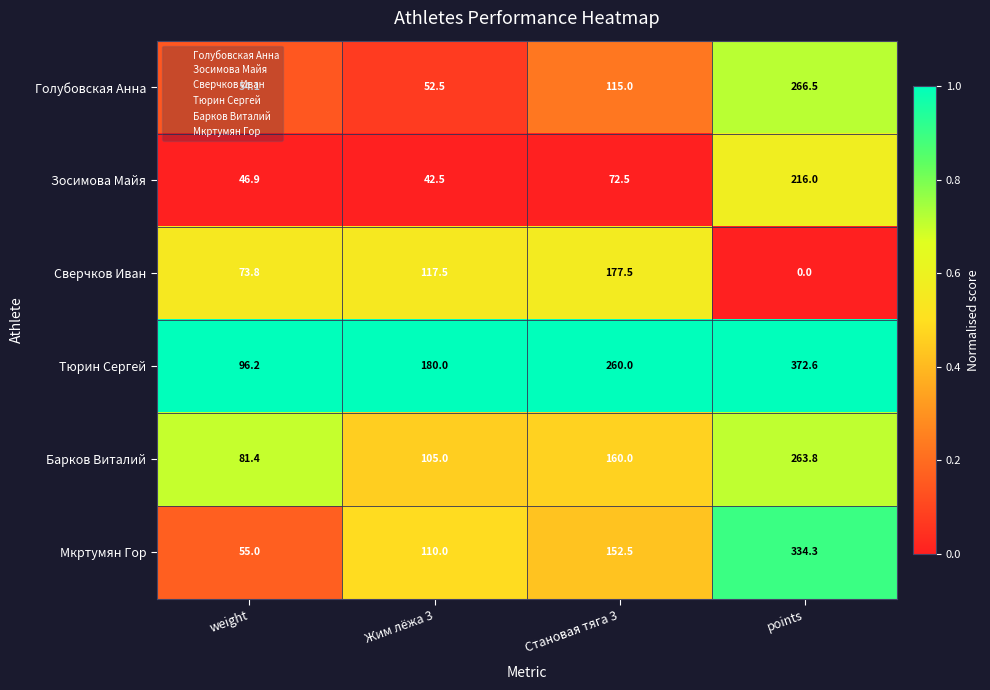

Which series has the largest total across all categories?

Тюрин Сергей